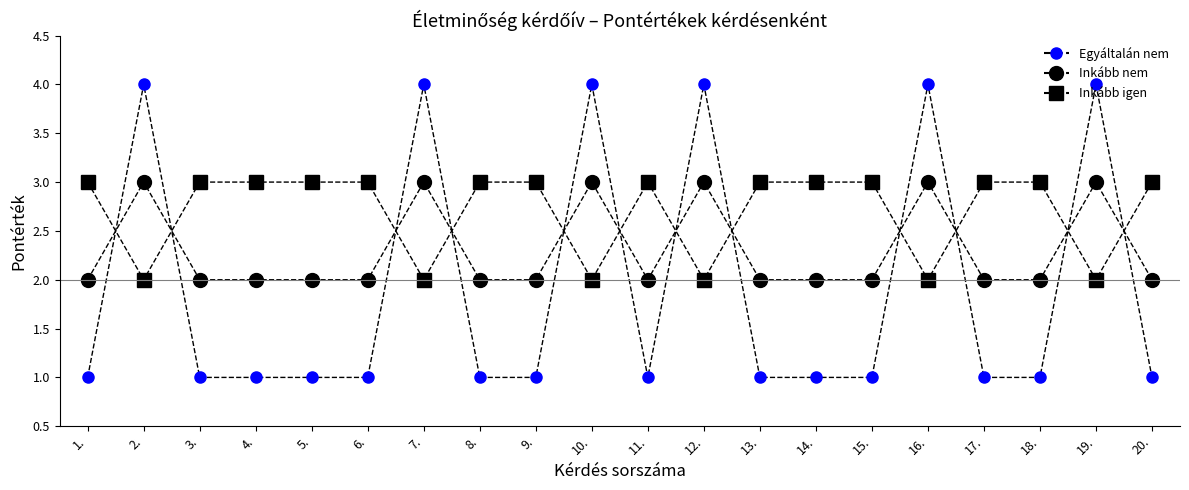

Count the number of categories in the chart.

20